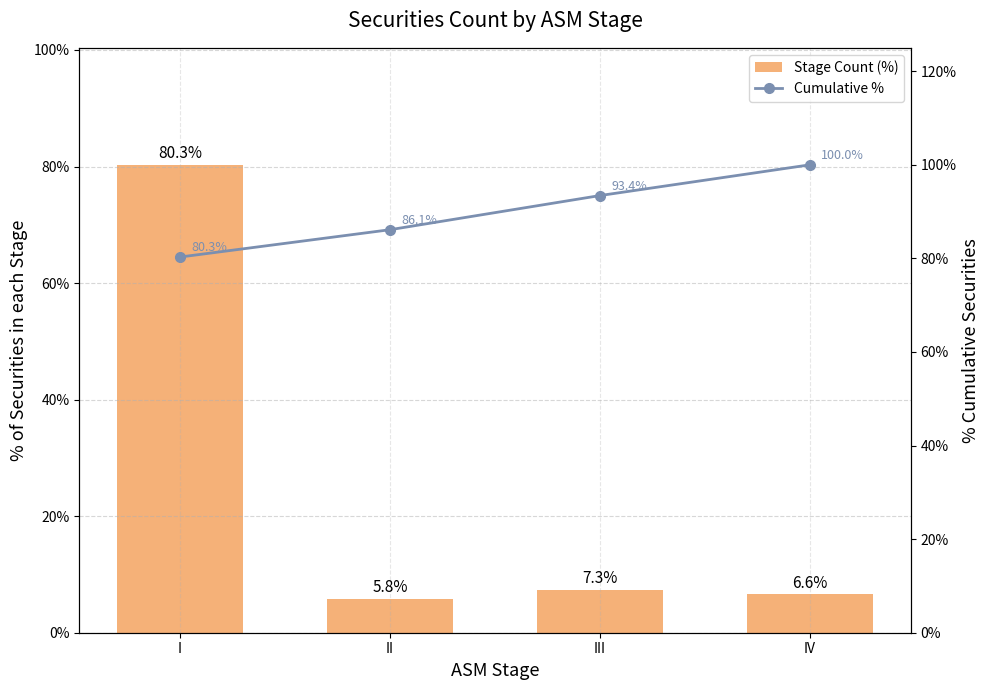

Rank the categories by Stage Count (%) value from highest to lowest.

I, III, IV, II